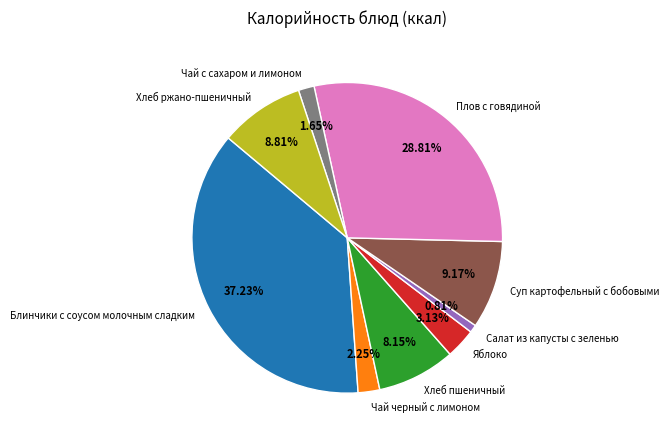

Is there any slice that represents more than half of the pie?

No